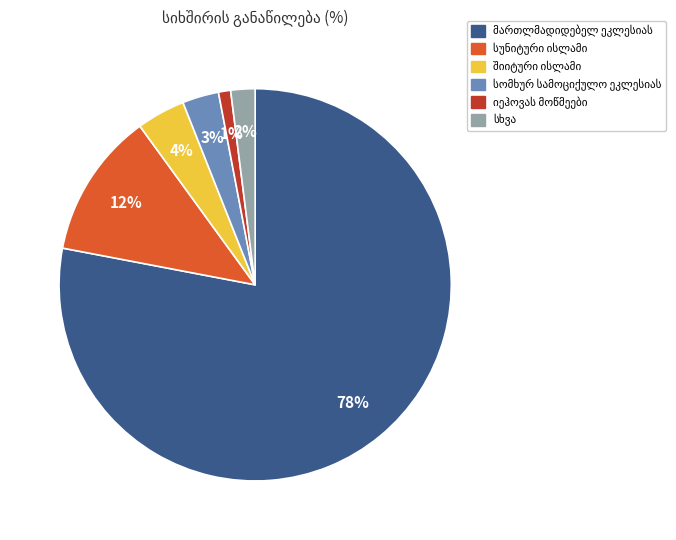

Is there a majority slice in this chart?

Yes